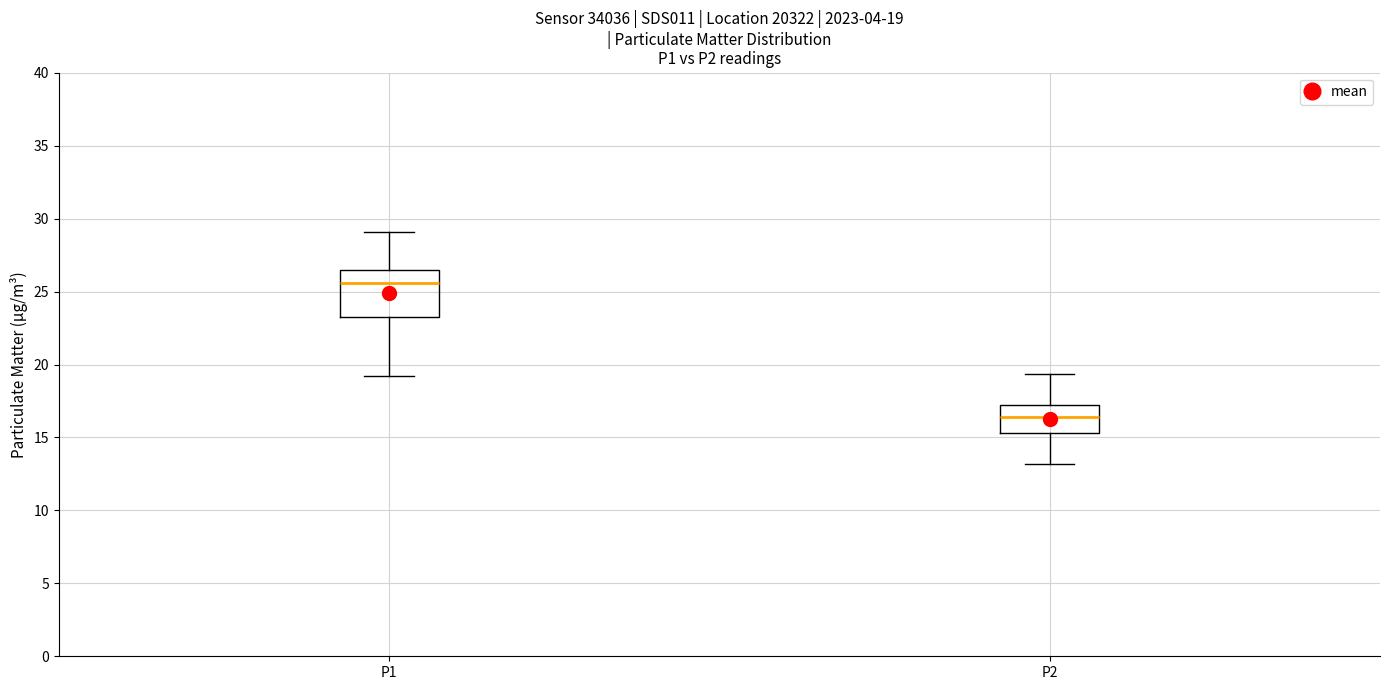

Which box has the highest median line?

P1